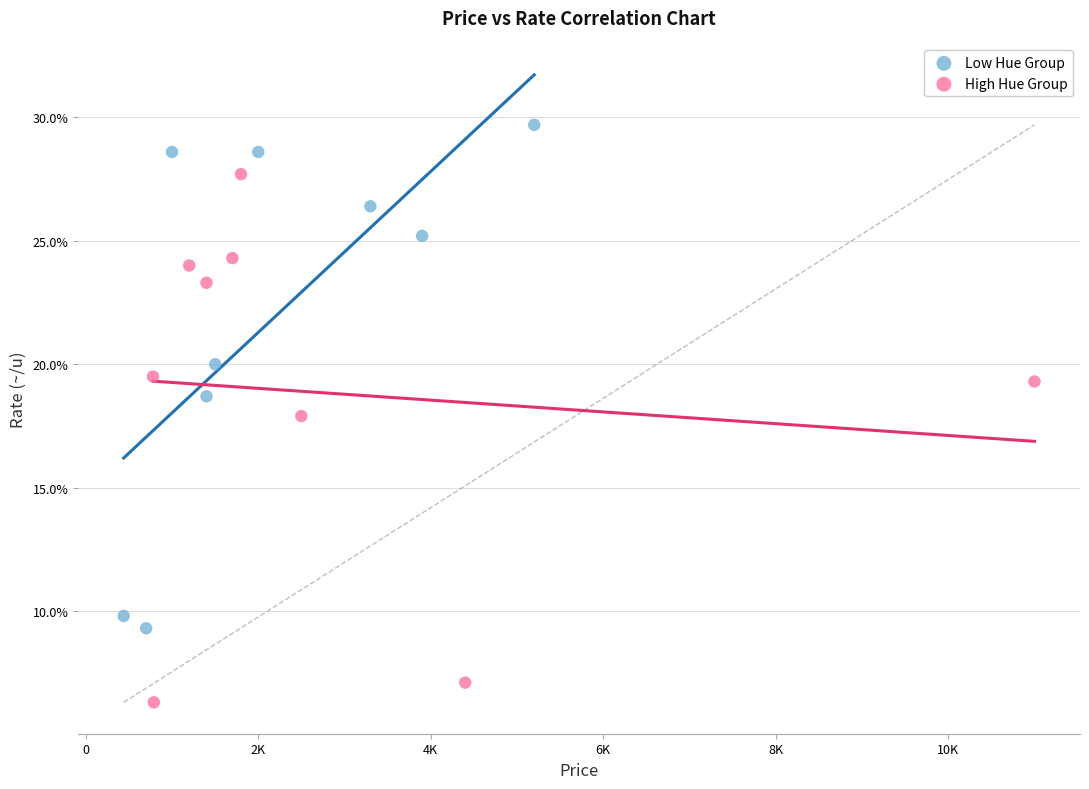

Which series has the widest spread of Y values?

High Hue Group